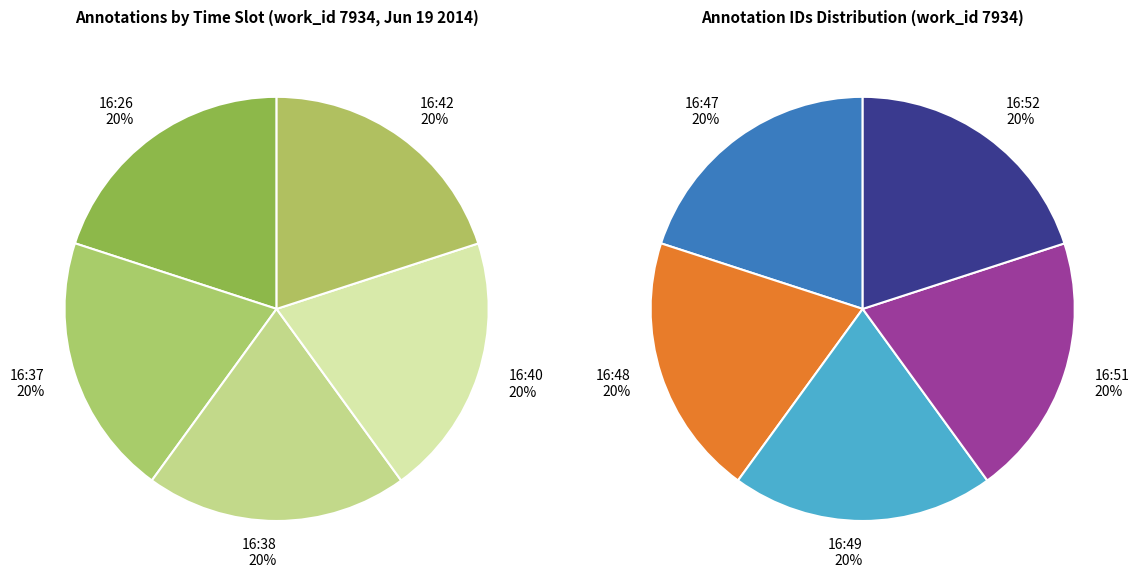

What is the largest slice in the pie chart?

2014-06-19 16:52